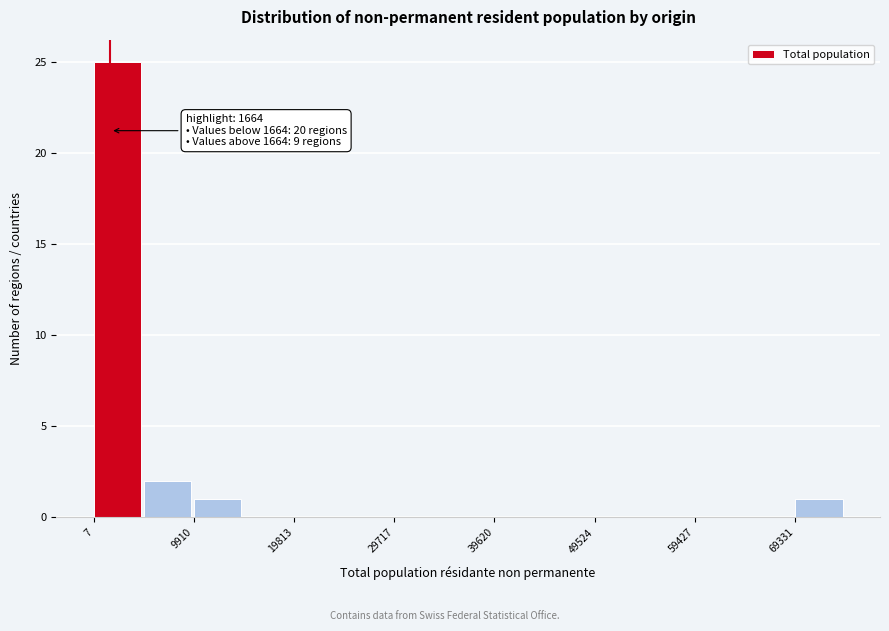

Over which range of the x-axis is the bar tallest?

0 to 5000